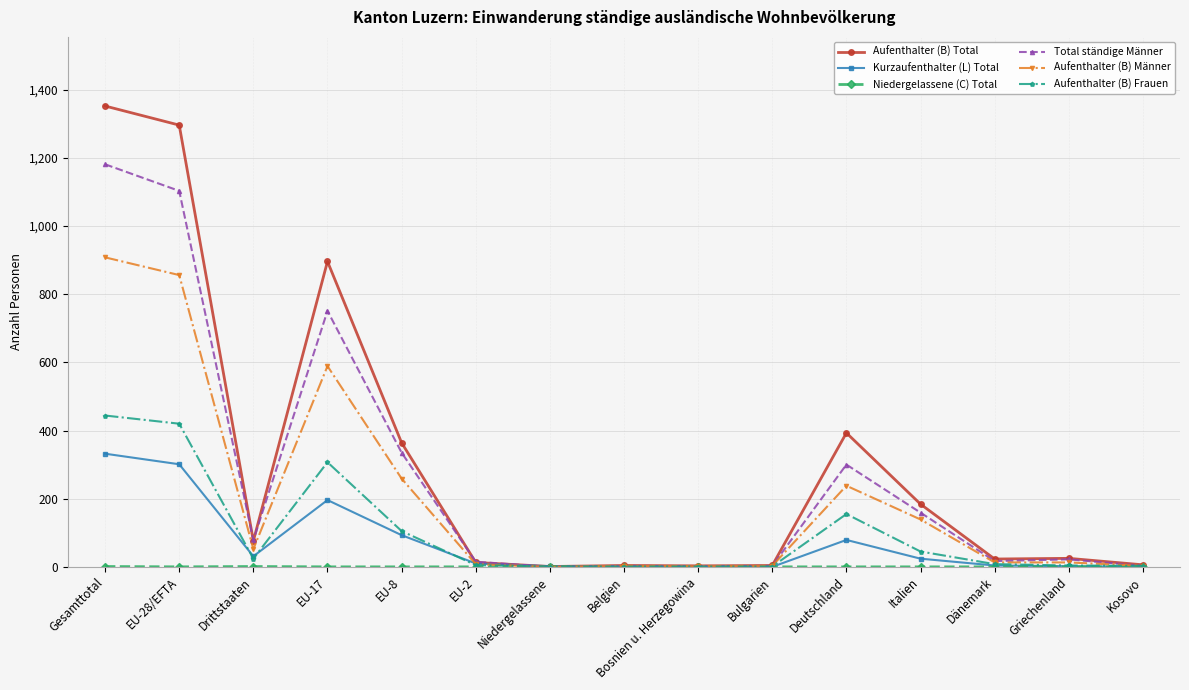

At which category does Total ständige Männer reach its first local peak?

EU-17